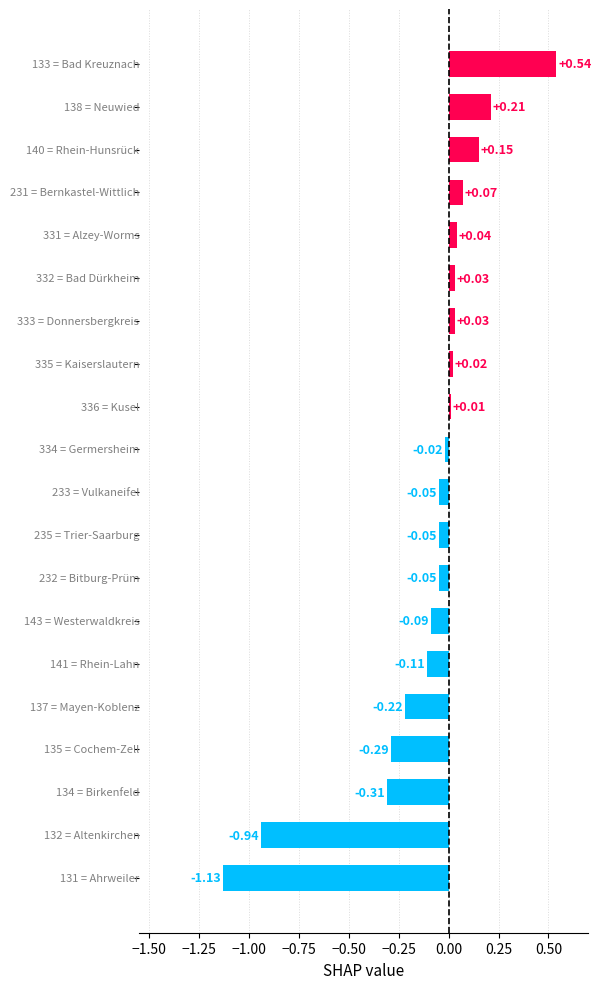

What is the difference between the second highest and minimum values?

1.3